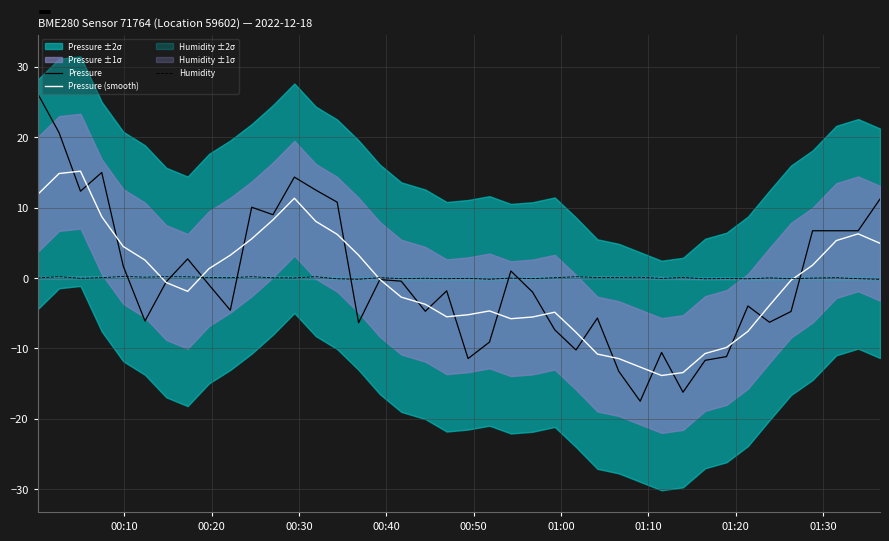

What is the minimum value for Pressure (smooth)?

-13.9